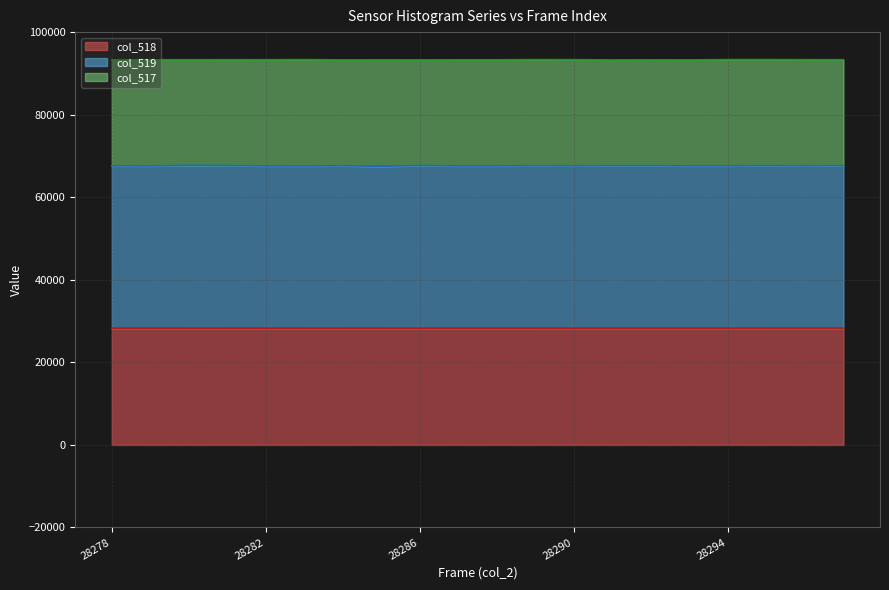

Which series has the largest range (max minus min)?

col_519